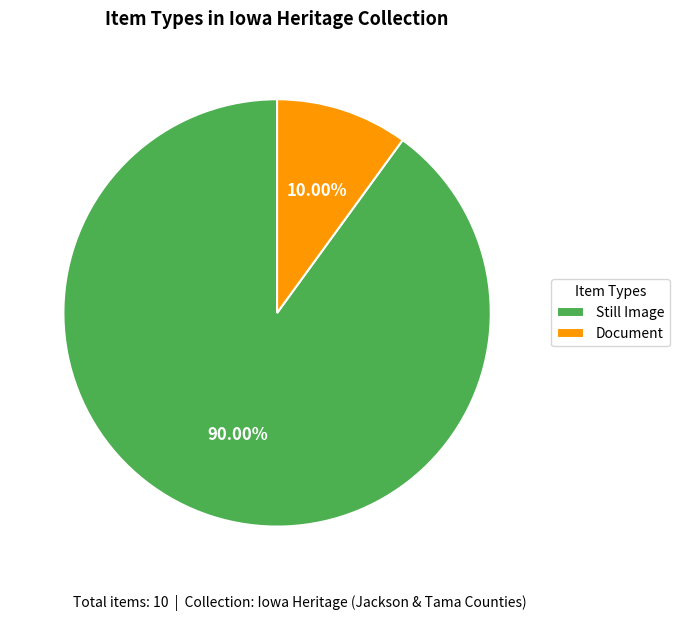

How many slices are in this pie chart?

2